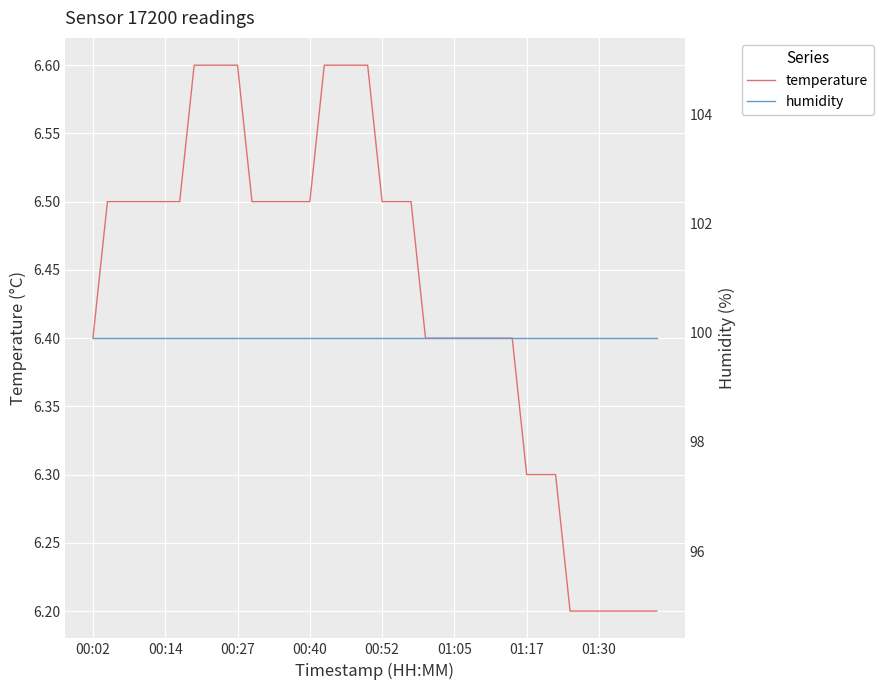

Does the chart display data point markers on the line(s)?

No